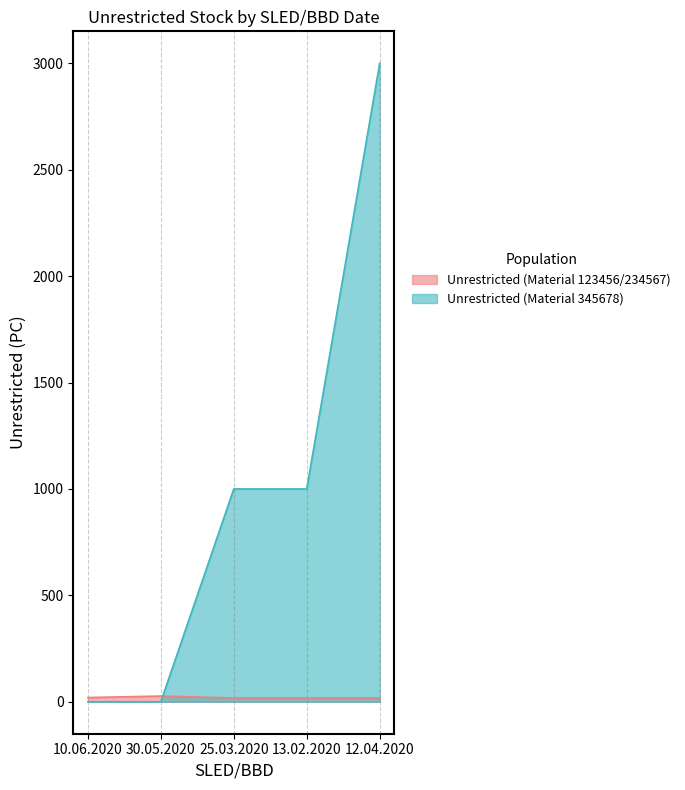

The Unrestricted (Material 345678) series shows 3000 at 12.04.2020. True or false?

True